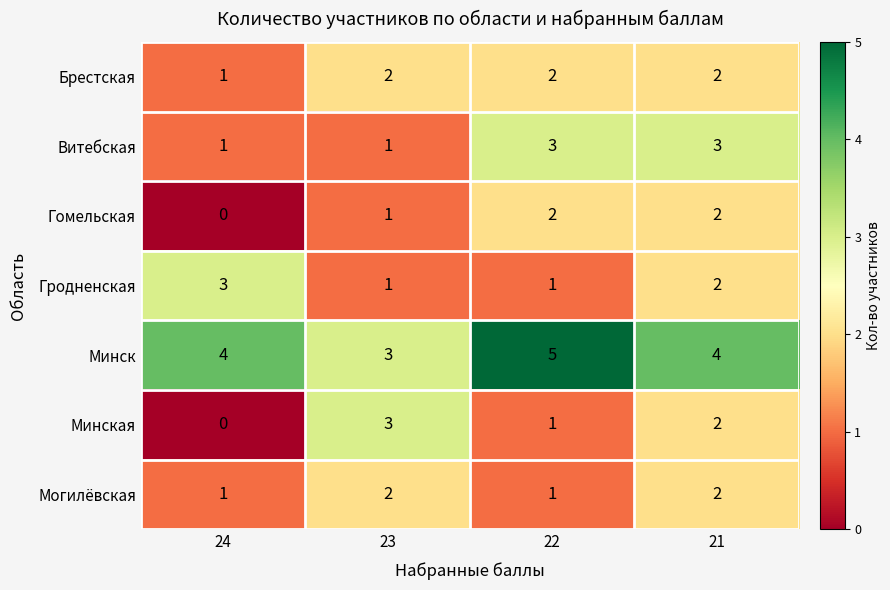

What is the greatest value displayed?

5